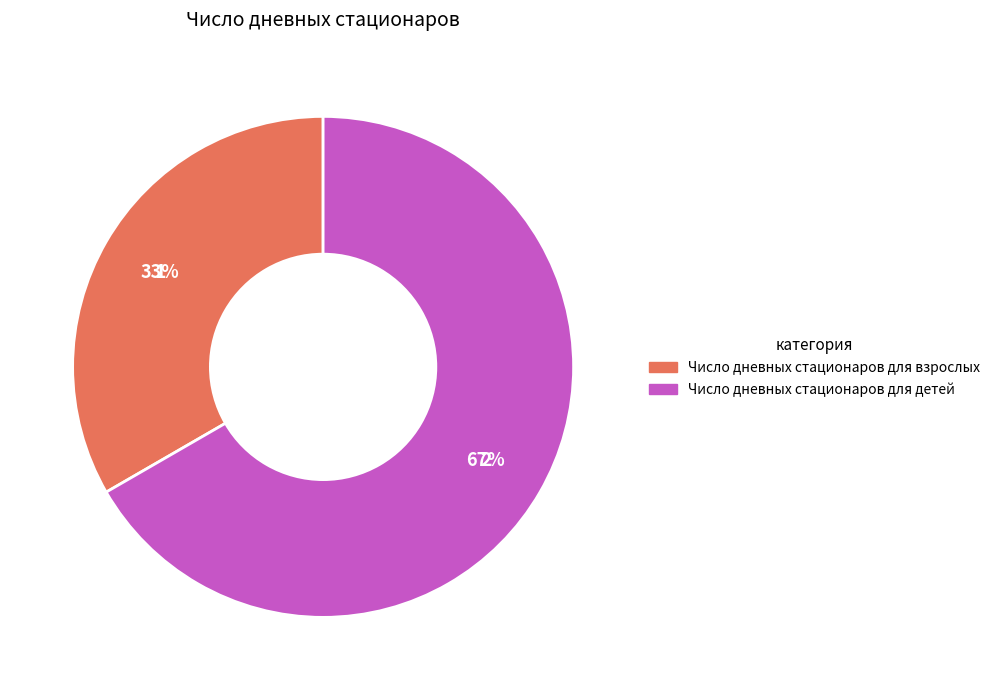

To the nearest percent, what is the combined percentage of Число дневных стационаров для взрослых and Число дневных стационаров для детей?

100%